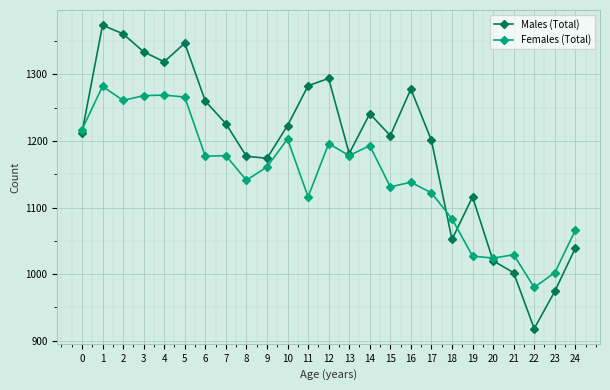

What is the difference between the Females (Total) values at 14 and 3?

75